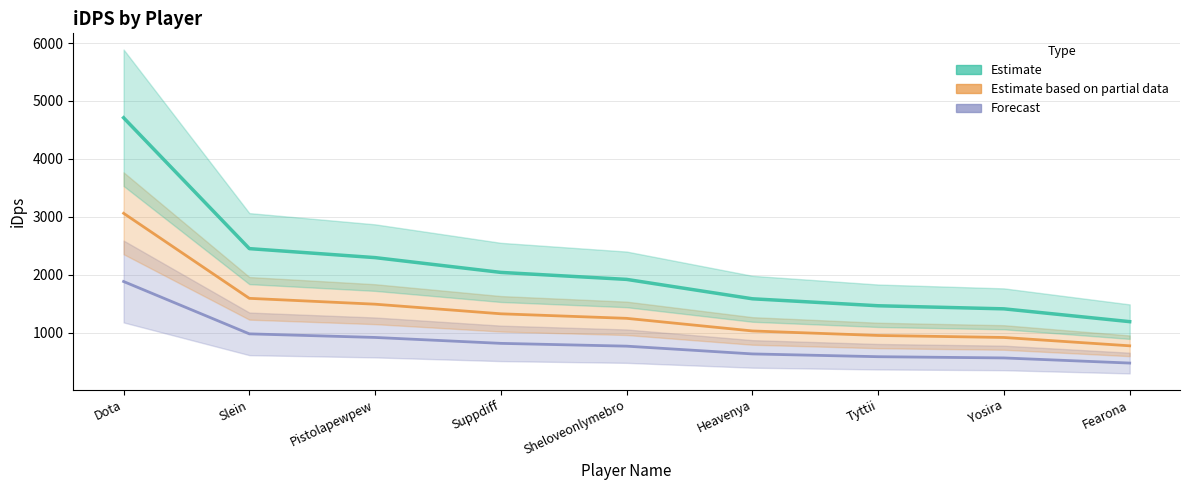

True or false: Estimate and Forecast cross at least once.

False